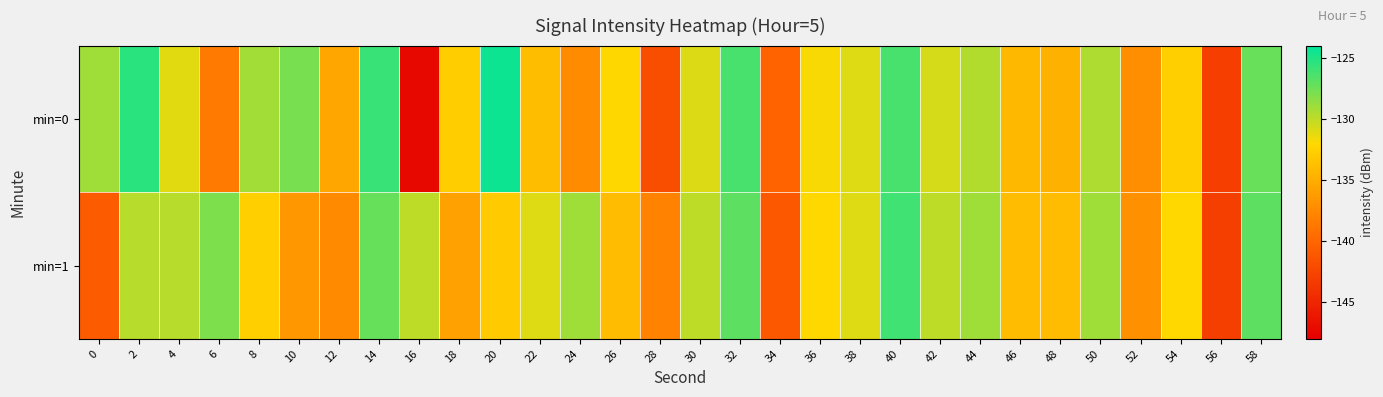

Which series changed the most between 30 and 56?

min=1